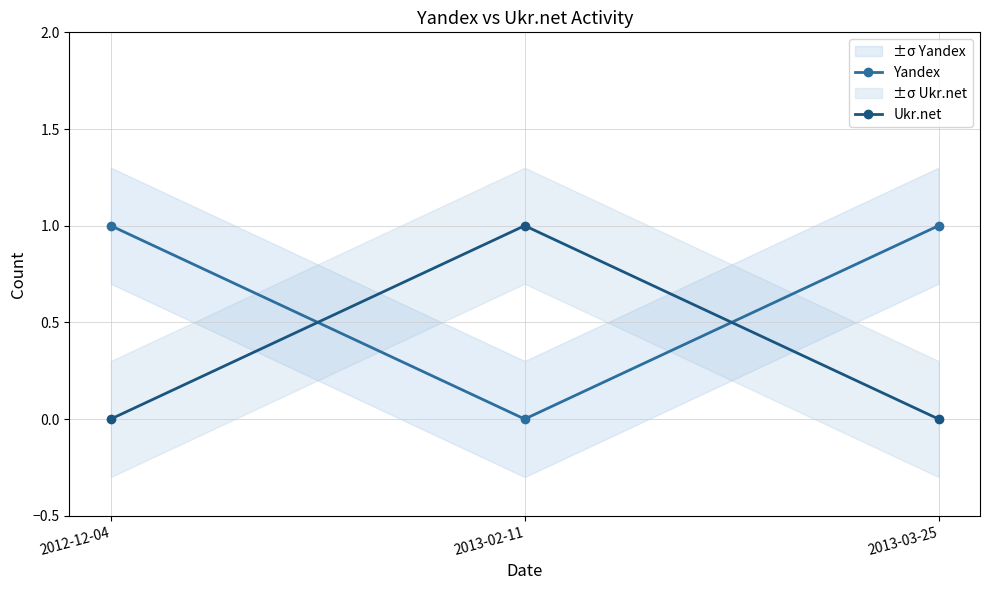

How many data points in Ukr.net are above 0?

1